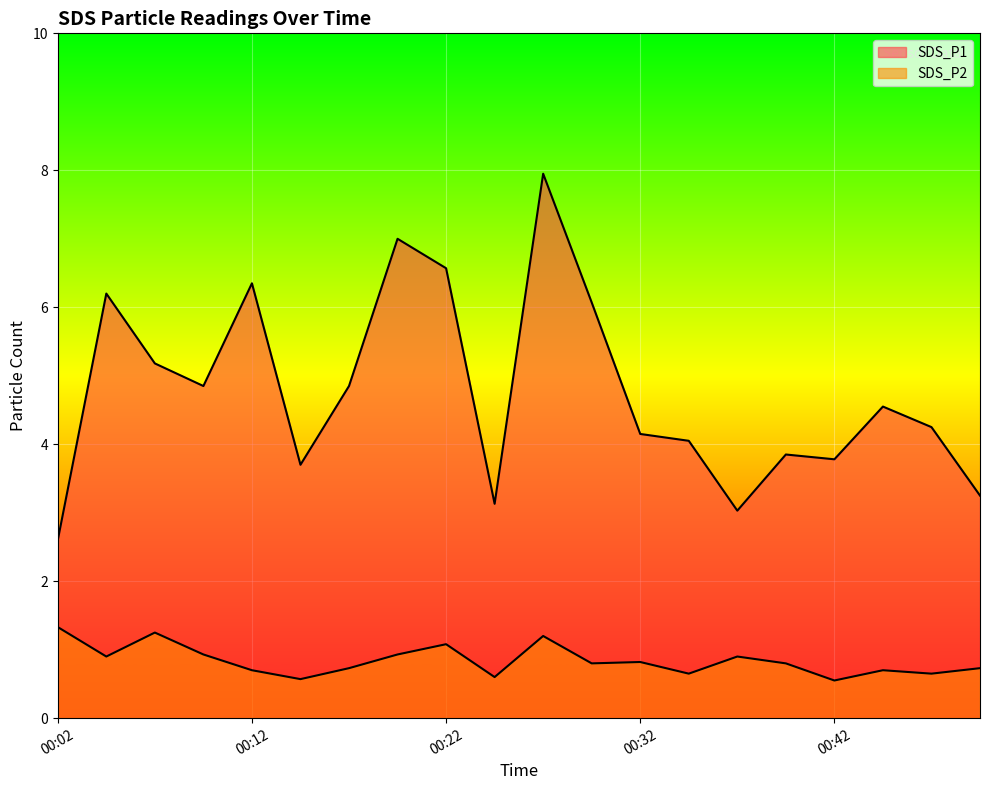

What is the value of the SDS_P1 point at the 11th from the left?

8.0